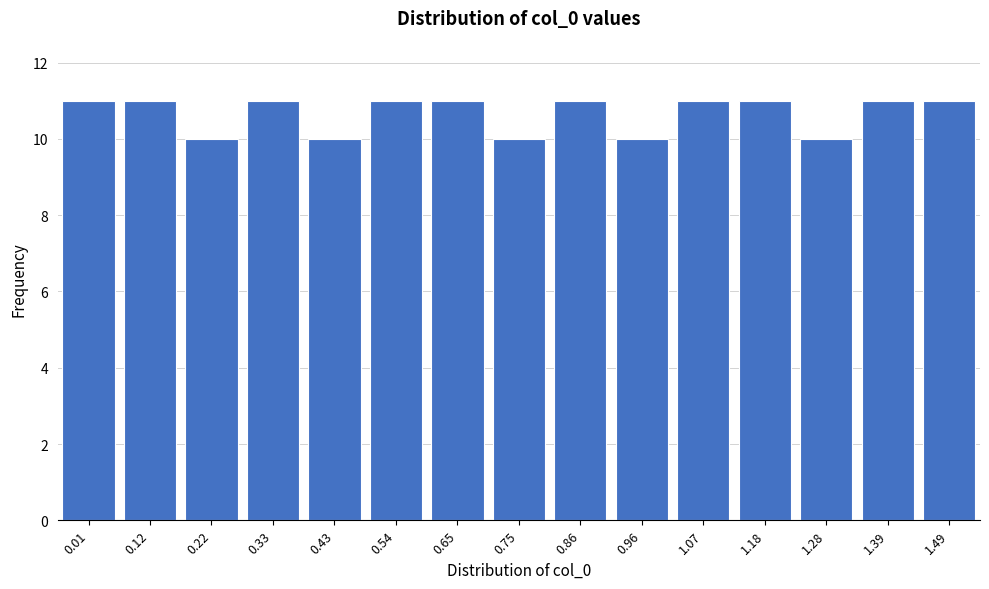

Reading left to right, extract all data points from this chart.

11	11	10	11	10	11	11	10	11	10	11	11	10	11	11